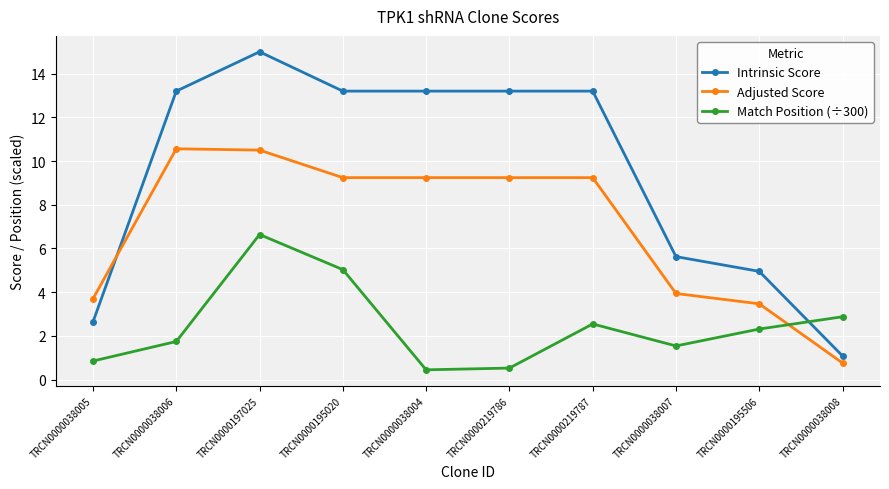

Which series changed the most between TRCN0000195020 and TRCN0000219787?

Match Position (÷300)